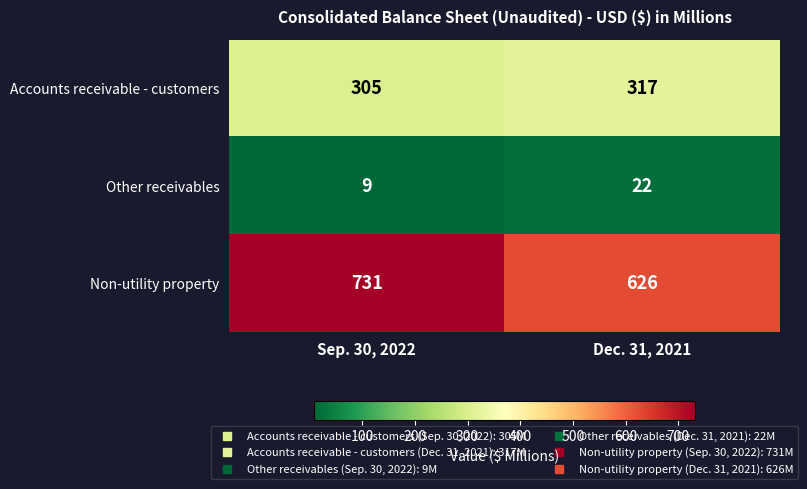

What is the difference between the maximum and minimum values in the Non-utility property series?

105